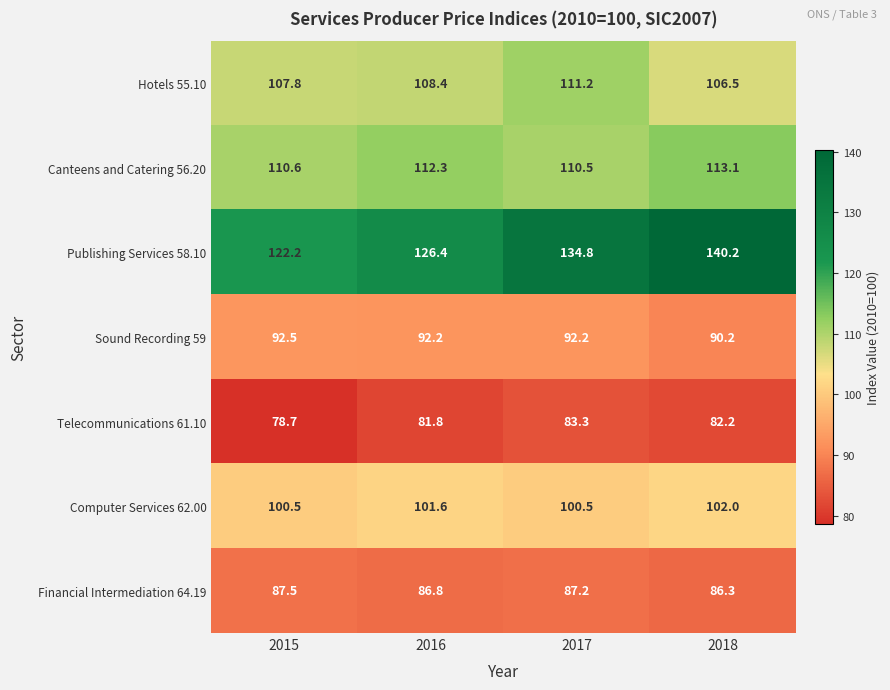

How many values in the Canteens and Catering 56.20 series exceed 112?

2